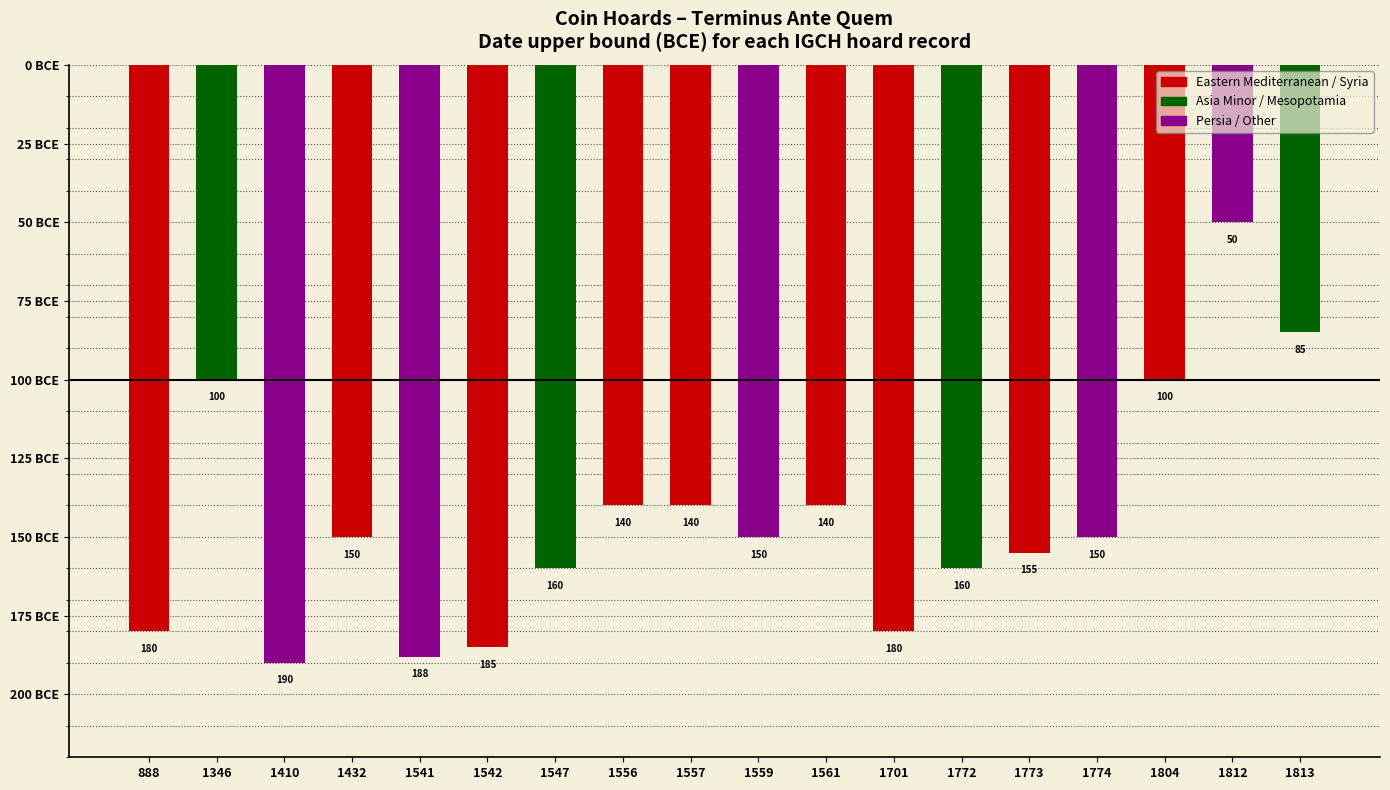

Rank the categories by value from highest to lowest.

1812, 1813, 1346, 1804, 1556, 1557, 1561, 1432, 1559, 1774, 1773, 1547, 1772, 888, 1701, 1542, 1541, 1410